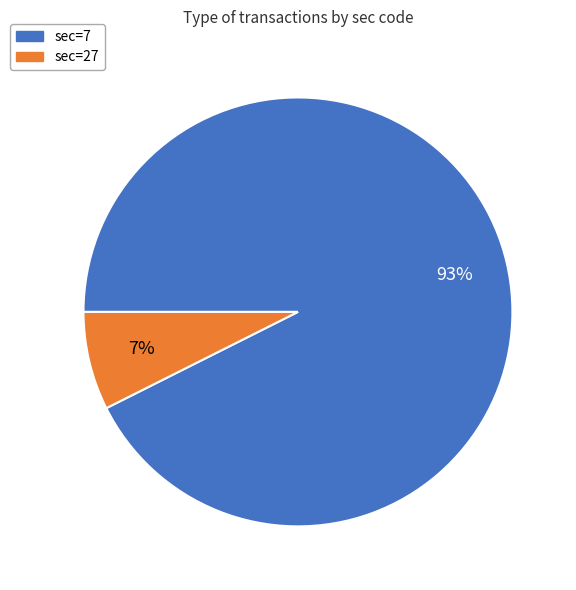

Which category has the smallest portion of the pie?

sec=27